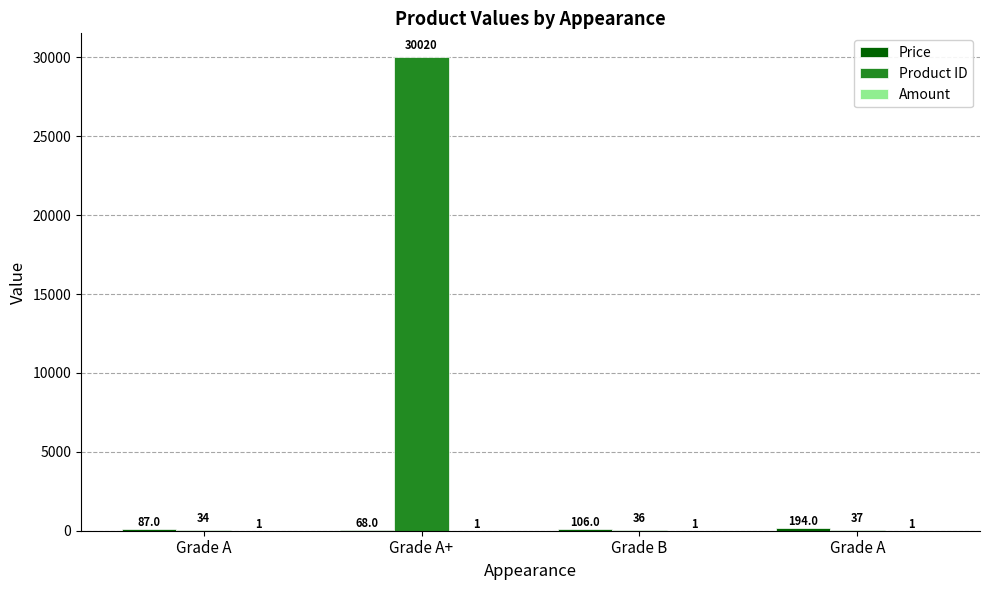

Reading left to right, transcribe all the data shown in this chart.

Price: Grade A=87	Grade A+=68	Grade B=106	Grade A=194
Product ID: Grade A=34	Grade A+=30020	Grade B=36	Grade A=37
Amount: Grade A=1	Grade A+=1	Grade B=1	Grade A=1